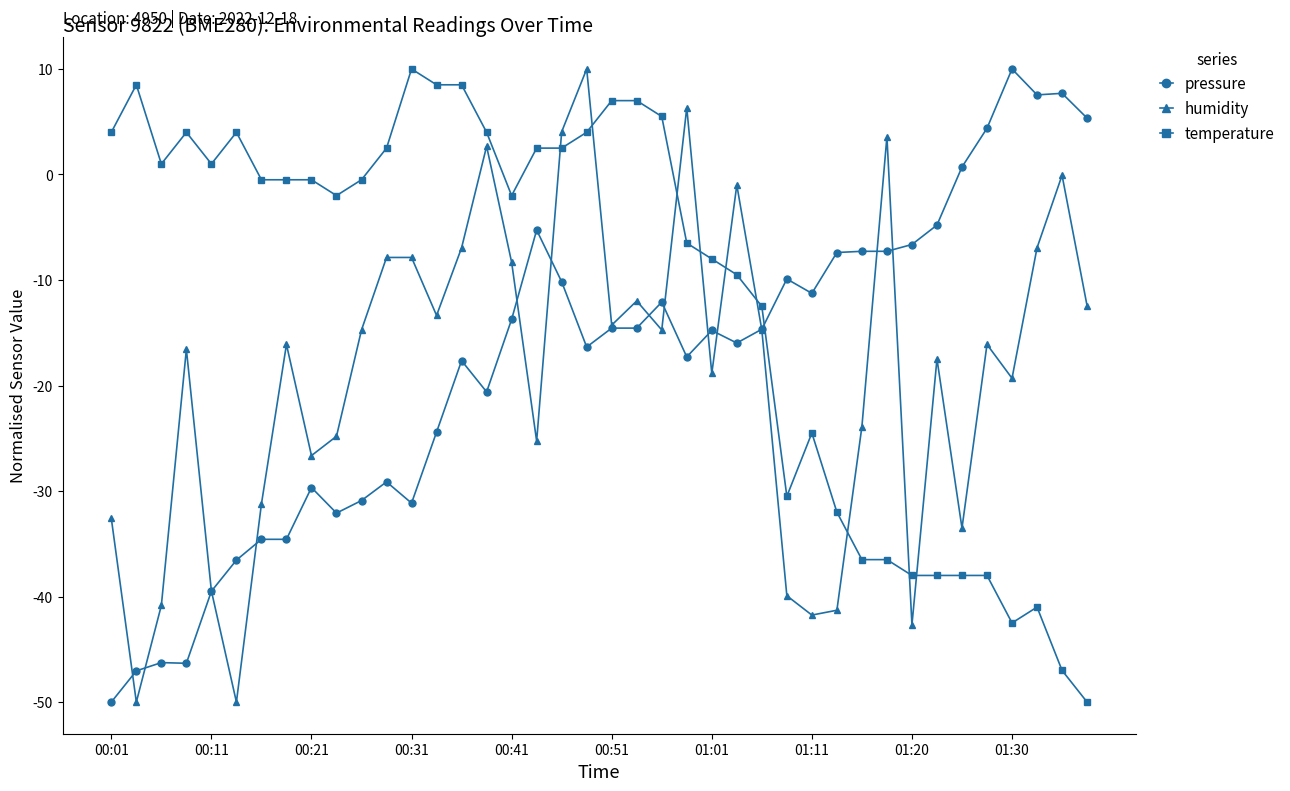

Which series ends up on top after the final intersection of pressure and temperature?

pressure